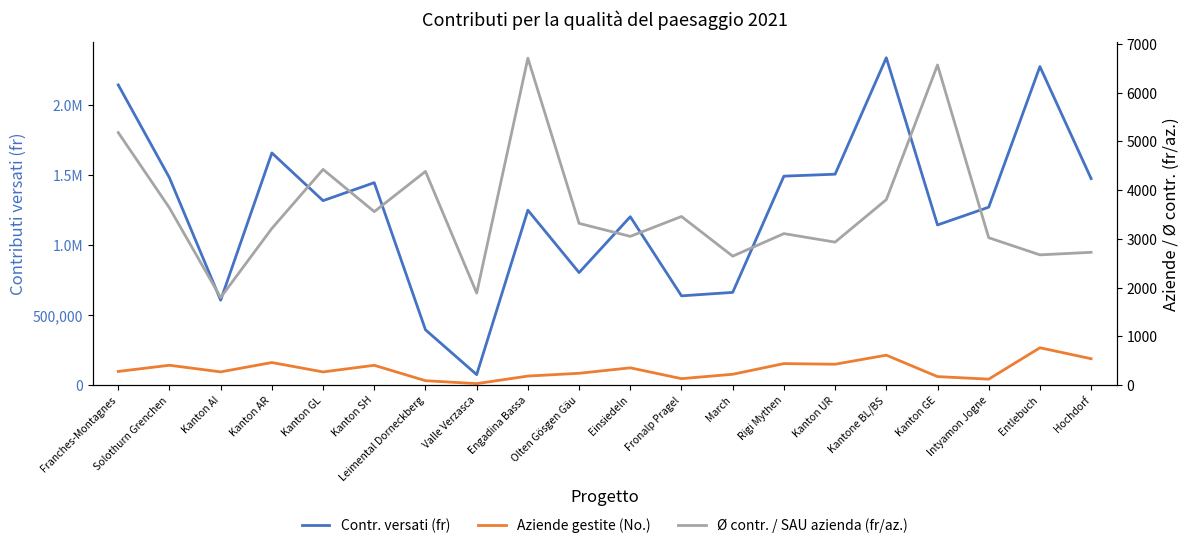

What is the maximum value for Contr. versati (fr)?

2336774.4